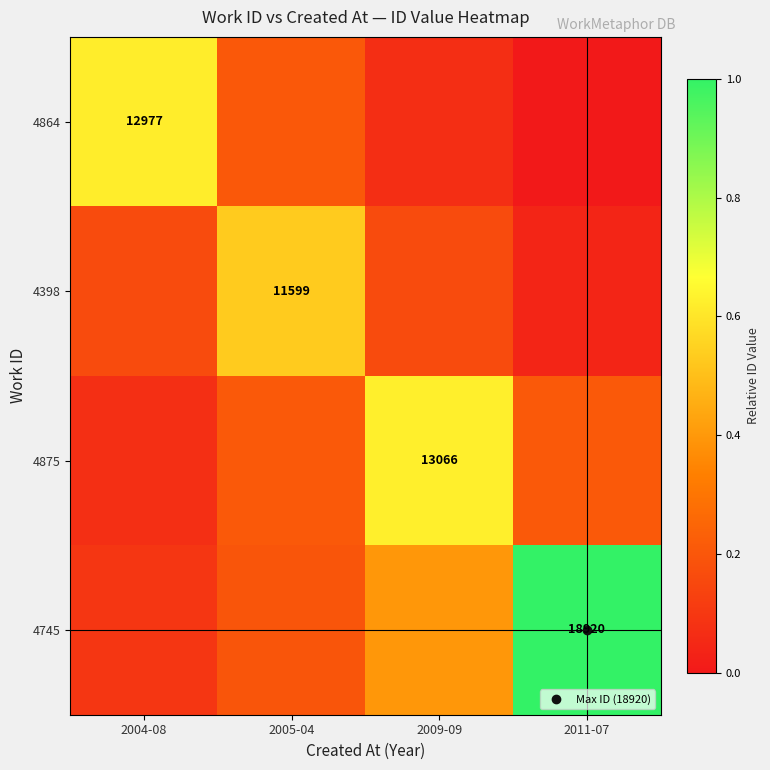

Which series has the widest spread of values?

4745